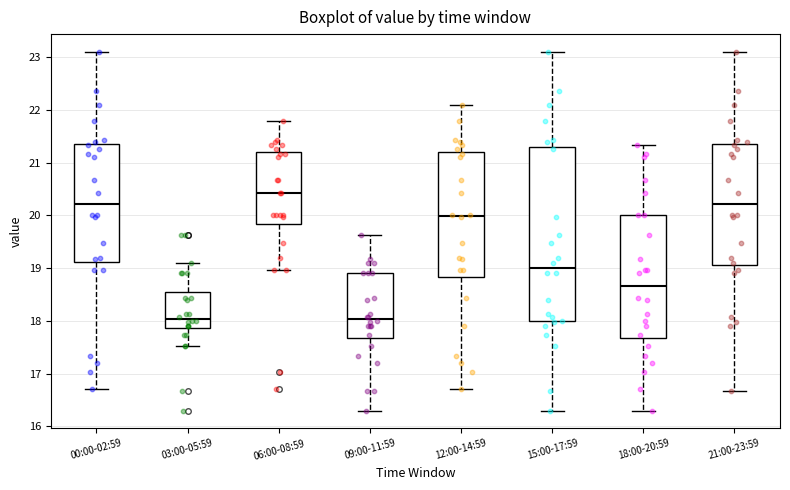

Reading left to right, read every box against the y-axis: the position of its median line, the range the box covers, and the ends of its whiskers. The values are not printed on the chart, so give them approximately, as read against the axis.

00:00-02:59: median 20.2, box 19.1 to 21.3, whiskers 16.7 to 23.1
03:00-05:59: median 18.0, box 17.9 to 18.5, whiskers 17.5 to 19.1
06:00-08:59: median 20.4, box 19.8 to 21.2, whiskers 19.0 to 21.8
09:00-11:59: median 18.0, box 17.7 to 18.9, whiskers 16.3 to 19.6
12:00-14:59: median 20.0, box 18.8 to 21.2, whiskers 16.7 to 22.1
15:00-17:59: median 19.0, box 18.0 to 21.3, whiskers 16.3 to 23.1
18:00-20:59: median 18.7, box 17.7 to 20.0, whiskers 16.3 to 21.3
21:00-23:59: median 20.2, box 19.1 to 21.3, whiskers 16.7 to 23.1